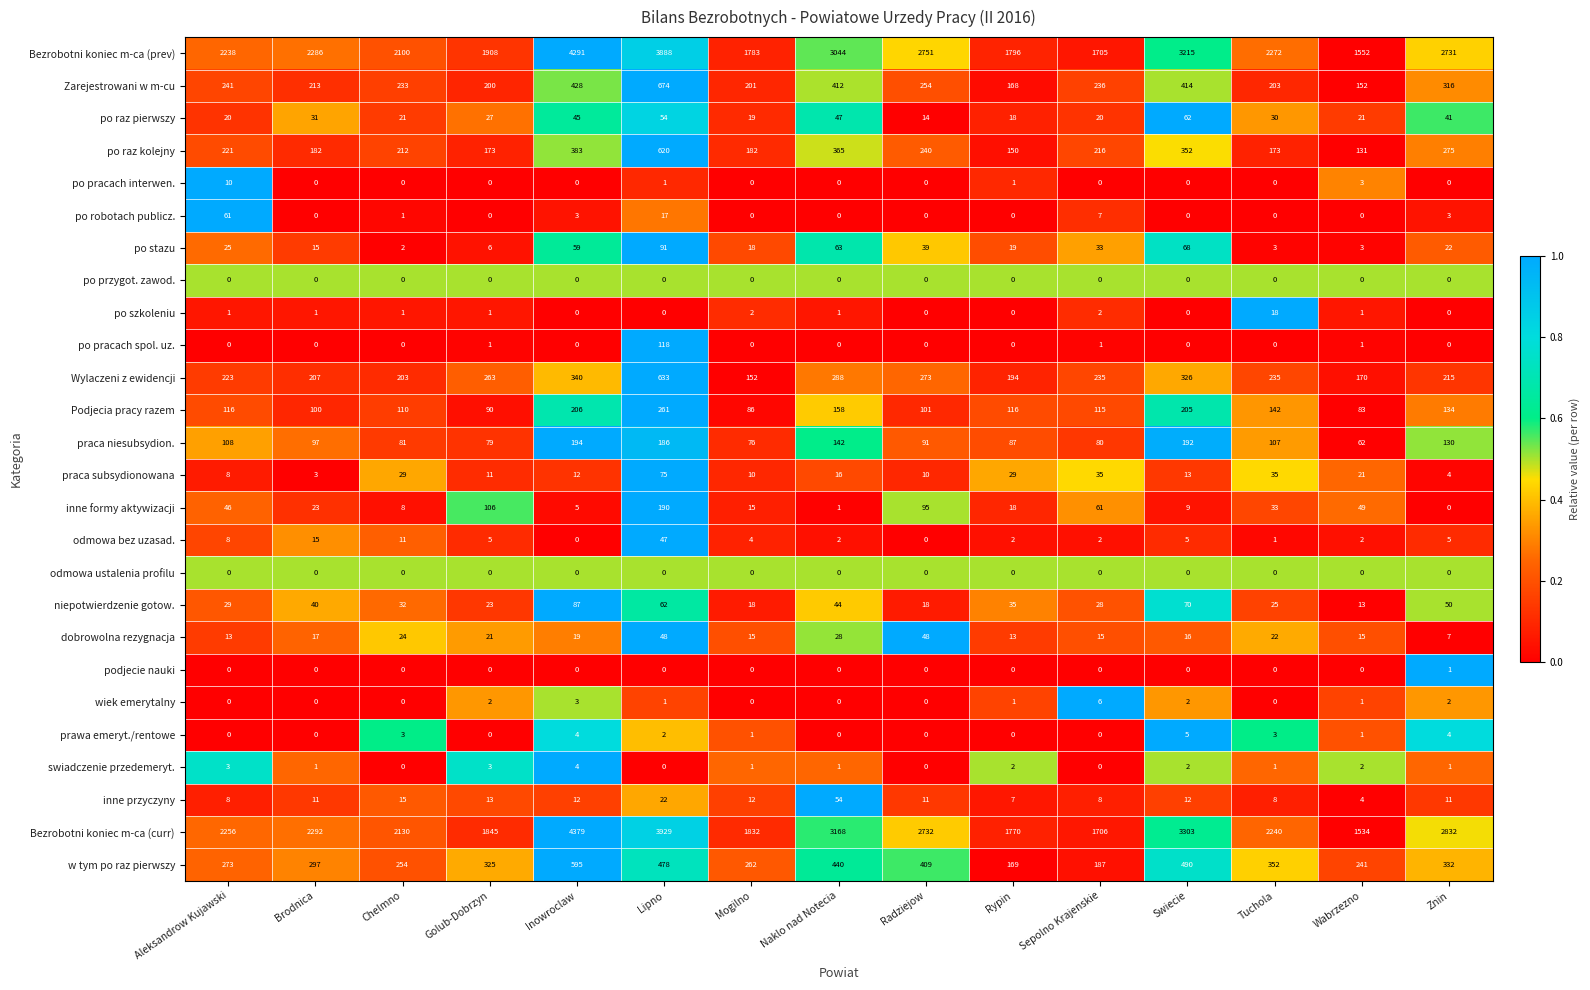

Count the number of categories in the chart.

15